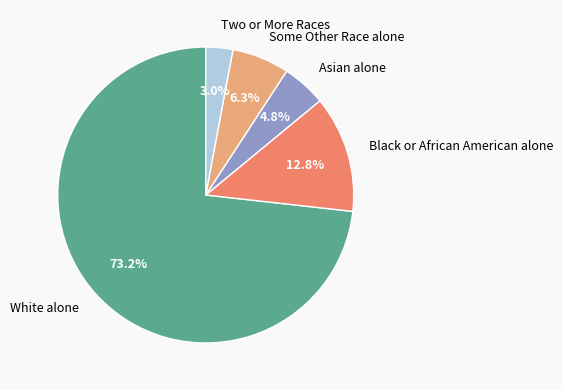

To the nearest percent, what is the difference between the Two or More Races and Some Other Race alone slice percentages?

3%